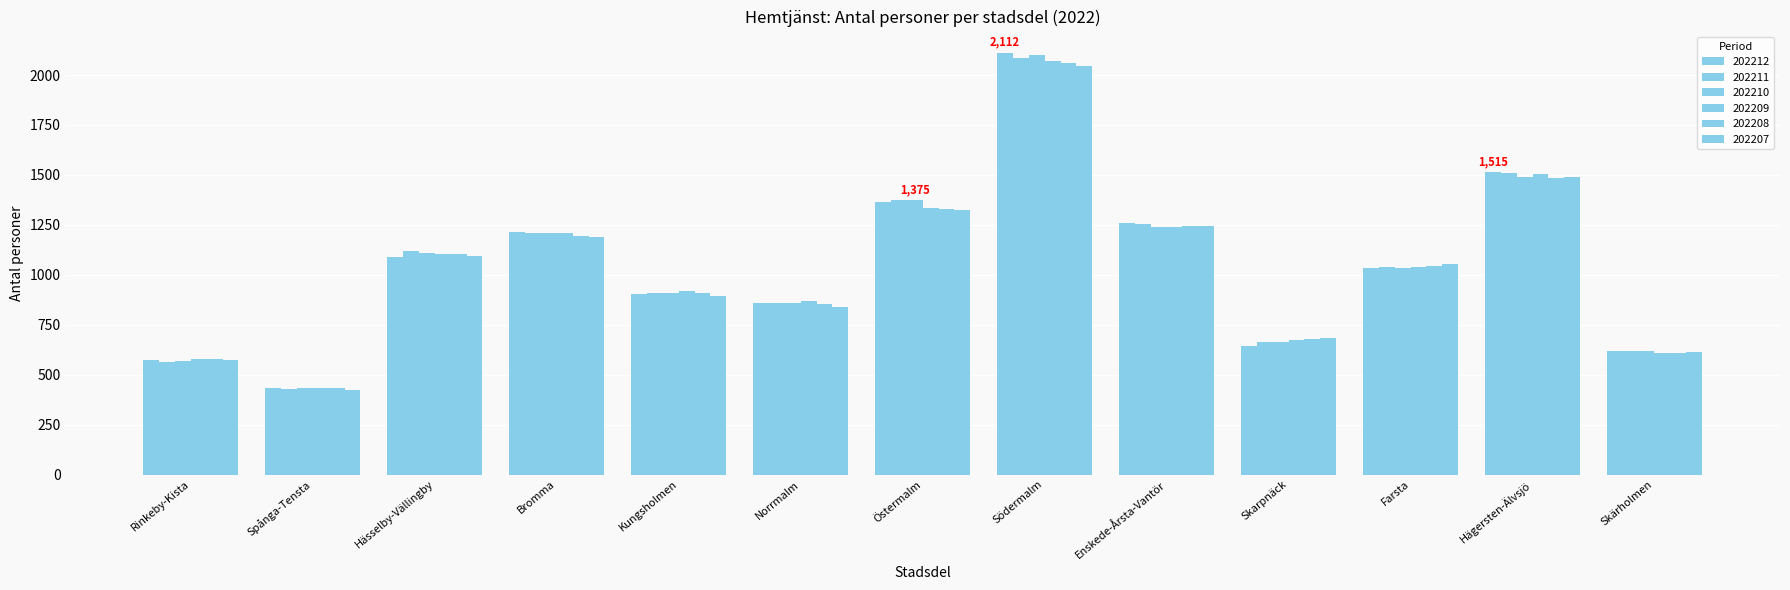

What is the value of the 202211 bar at the 5th from the left?

910